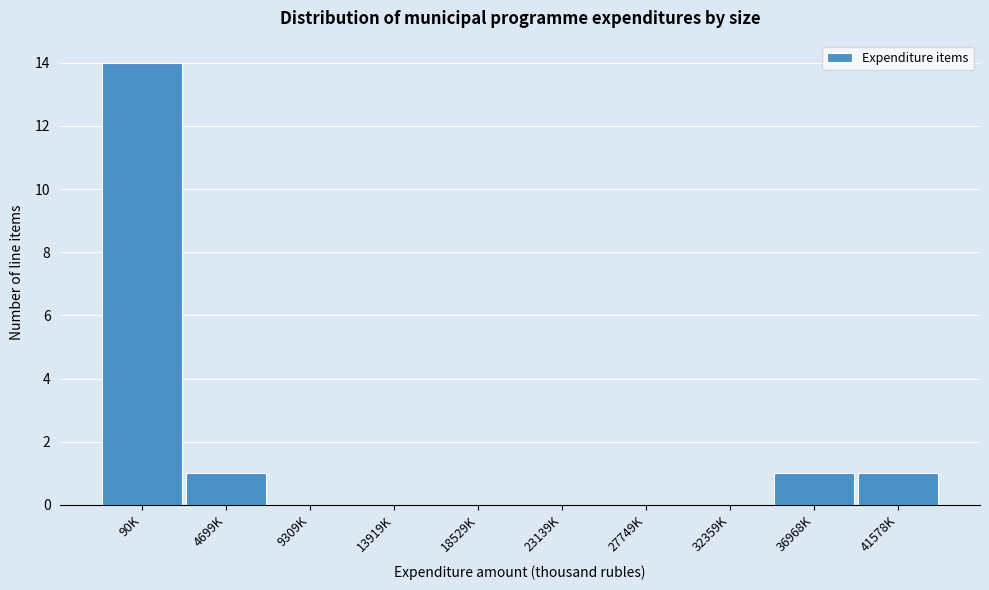

Reading left to right, extract all data points from this chart.

90K=14	4699K=1	9309K=0	13919K=0	18529K=0	23139K=0	27749K=0	32359K=0	36968K=1	41578K=1